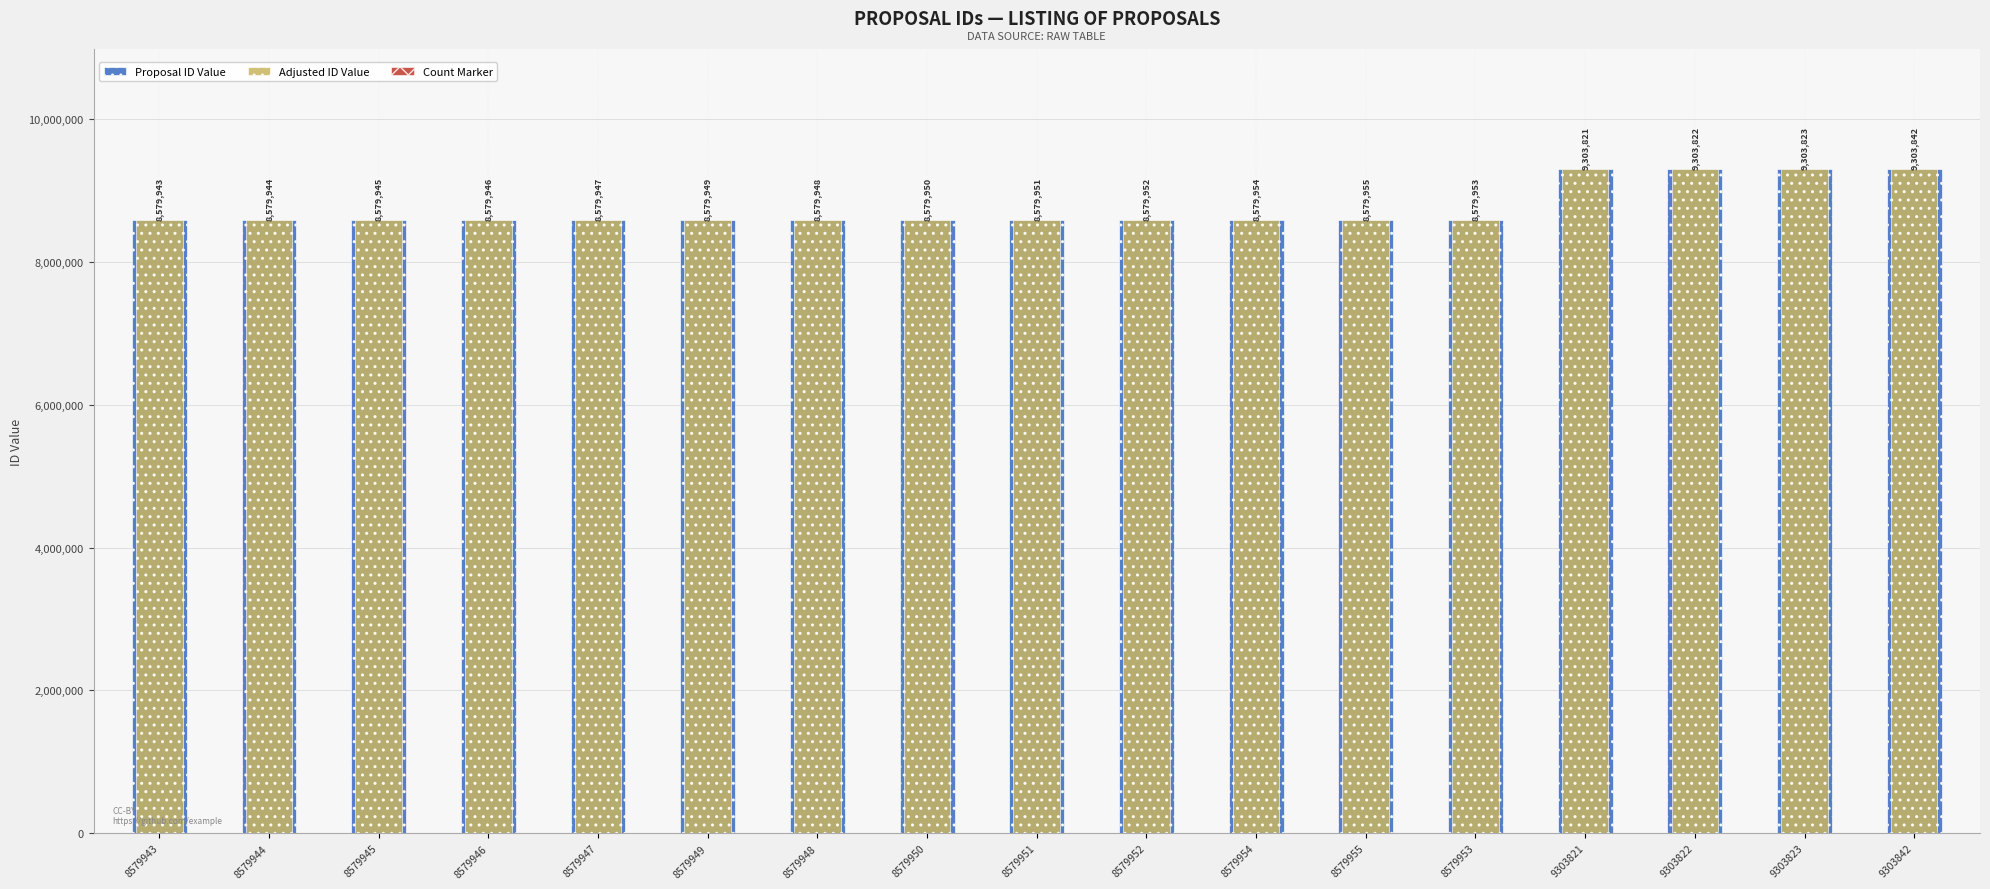

The value of Proposal ID Value at 8579955 is 5520896. True or false?

False